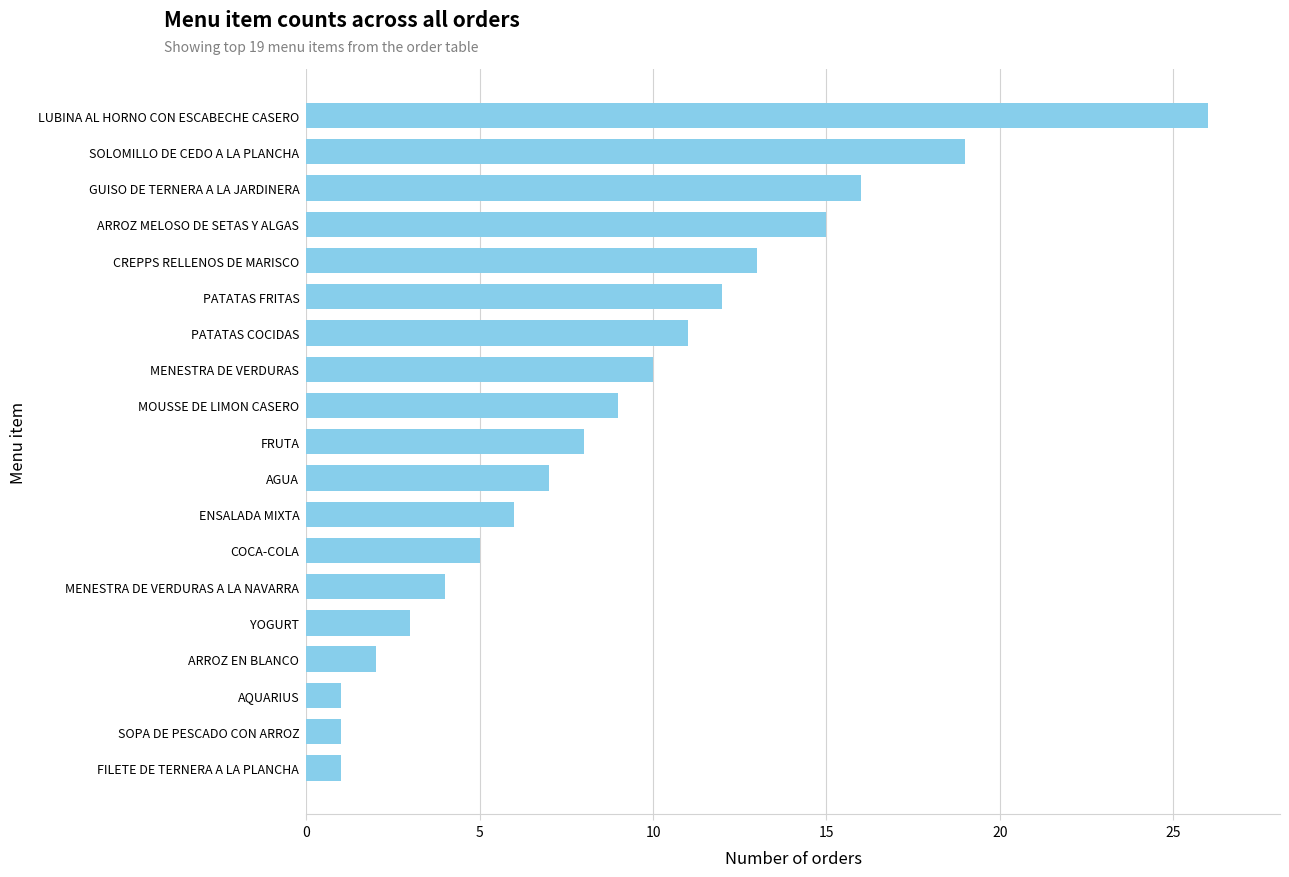

Reading top to bottom, extract all data points from this chart.

LUBINA AL HORNO CON ESCABECHE CASERO=26	SOLOMILLO DE CEDO A LA PLANCHA=19	GUISO DE TERNERA A LA JARDINERA=16	ARROZ MELOSO DE SETAS Y ALGAS=15	CREPPS RELLENOS DE MARISCO=13	PATATAS FRITAS=12	PATATAS COCIDAS=11	MENESTRA DE VERDURAS=10	MOUSSE DE LIMON CASERO=9	FRUTA=8	AGUA=7	ENSALADA MIXTA=6	COCA-COLA=5	MENESTRA DE VERDURAS A LA NAVARRA=4	YOGURT=3	ARROZ EN BLANCO=2	AQUARIUS=1	SOPA DE PESCADO CON ARROZ=1	FILETE DE TERNERA A LA PLANCHA=1